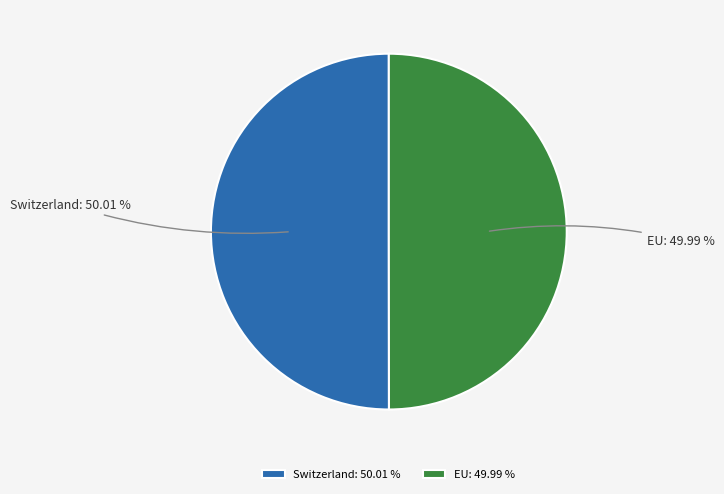

To the nearest percent, what percentage of the pie is Switzerland?

50%